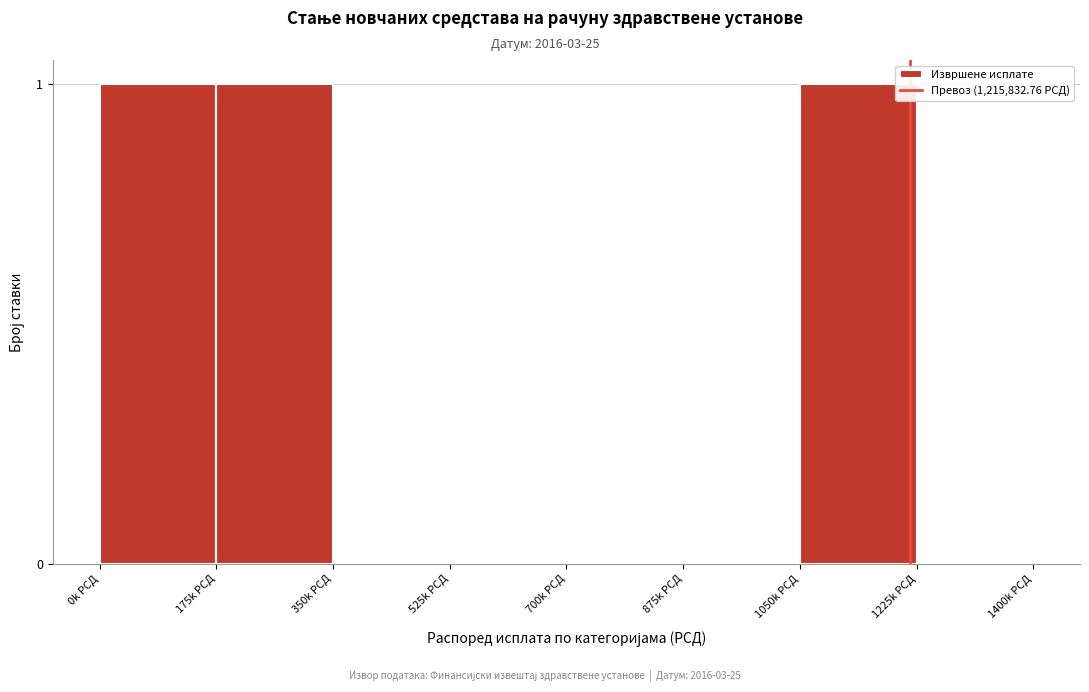

Reading left to right, what are all the values shown in this chart?

0k РСД=1	175k РСД=1	350k РСД=0	525k РСД=0	700k РСД=0	875k РСД=0	1050k РСД=1	1225k РСД=0